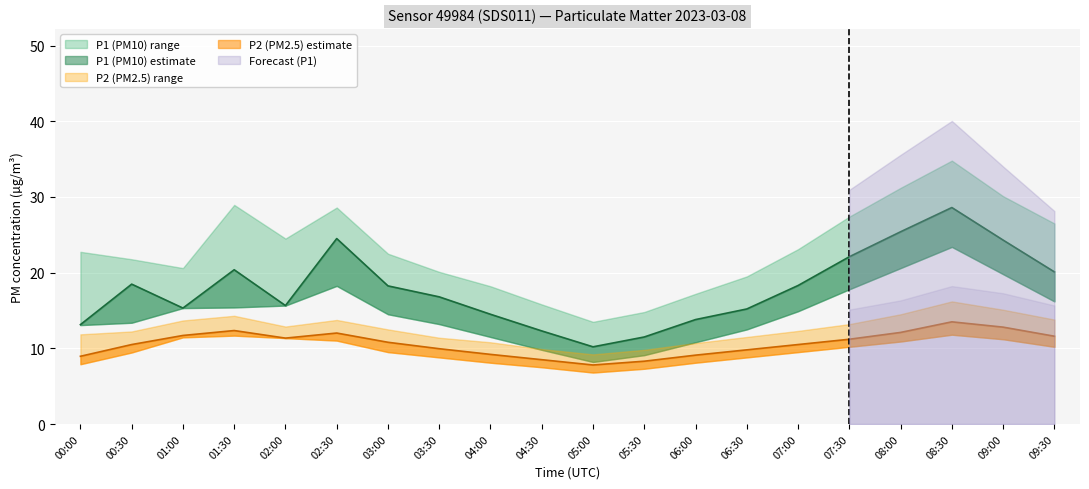

Rank the series by their maximum value, from highest to lowest.

P1_upper, P1, P1_lower, P2_upper, P2, P2_lower